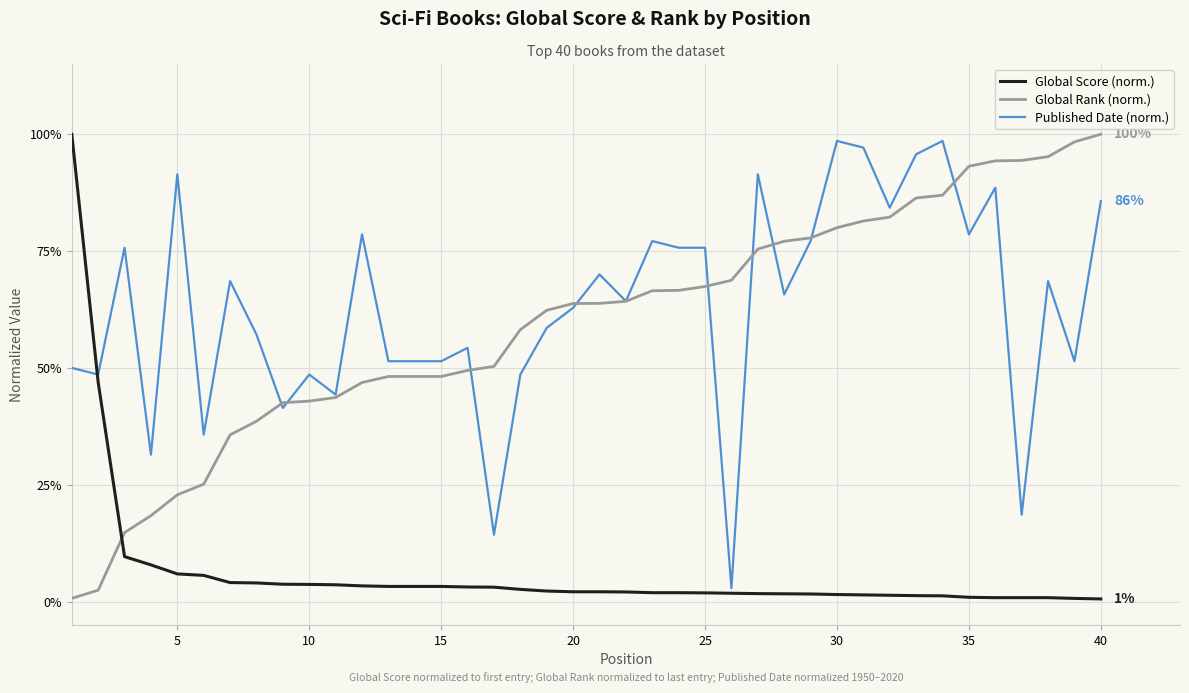

How many intersections are there between Global Score (norm.) and Global Rank (norm.)?

1